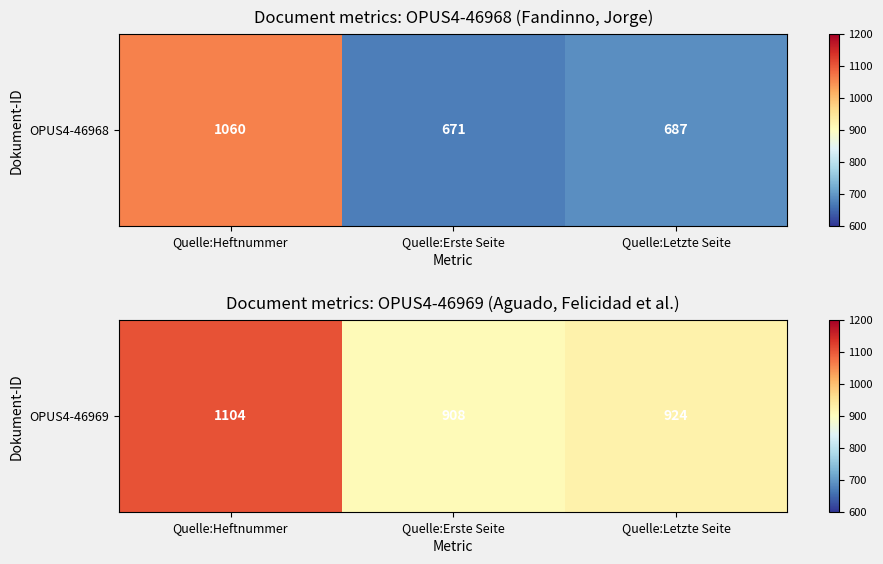

Between Quelle:Erste Seite and Quelle:Letzte Seite, which is larger?

Quelle:Letzte Seite